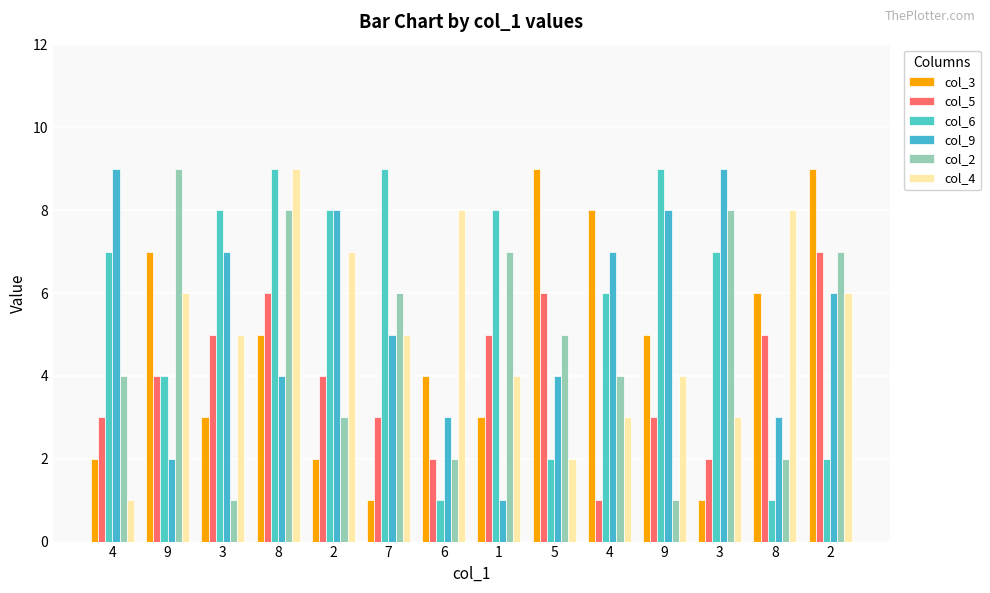

How many bars are there in total?

84